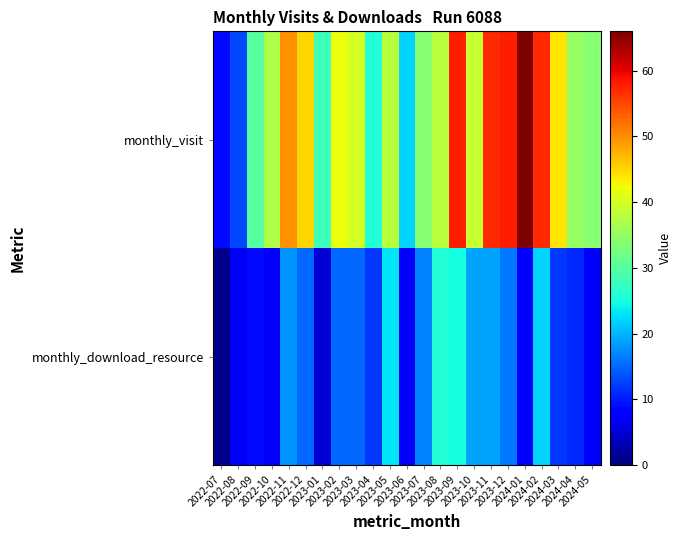

At which category is the sum across all series the highest?

2023-09